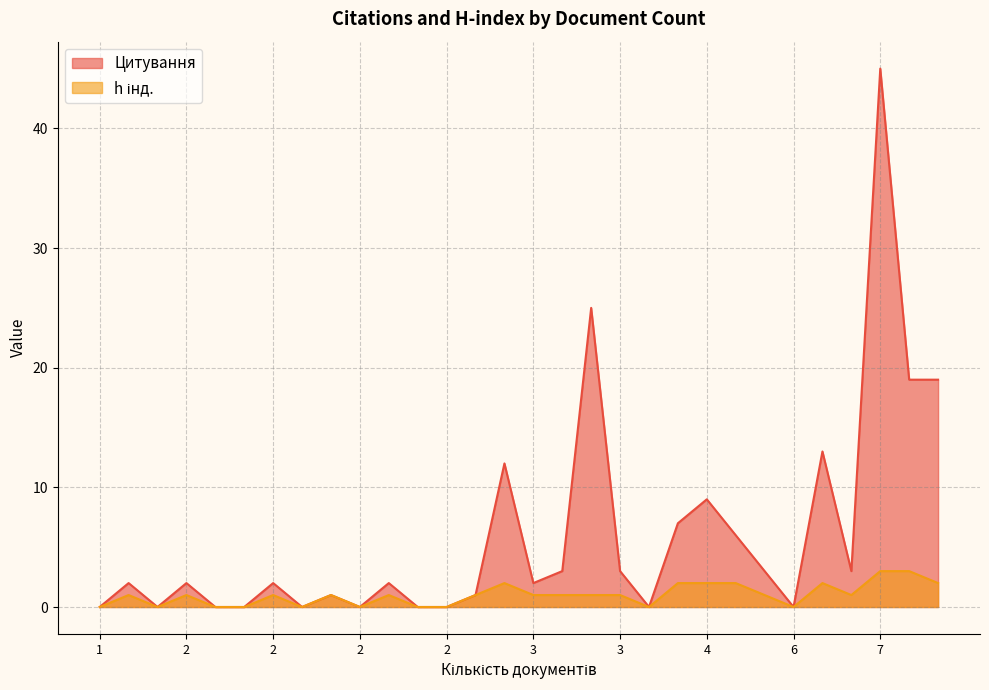

What are all the series names shown in the legend?

Цитування, h інд.